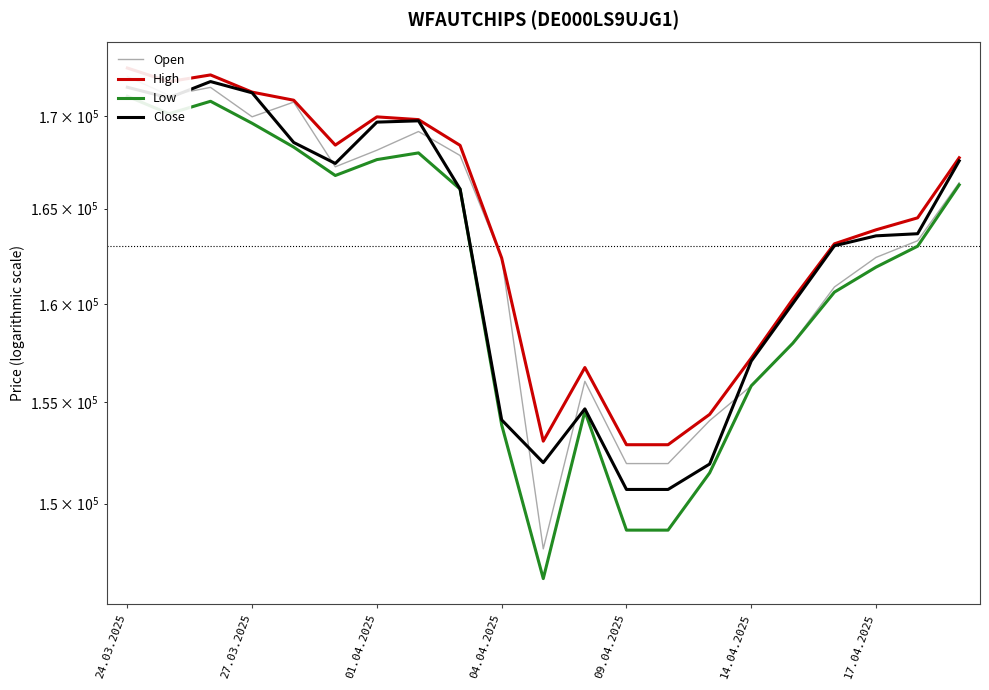

At which category is the sum across all series the highest?

24.03.2025